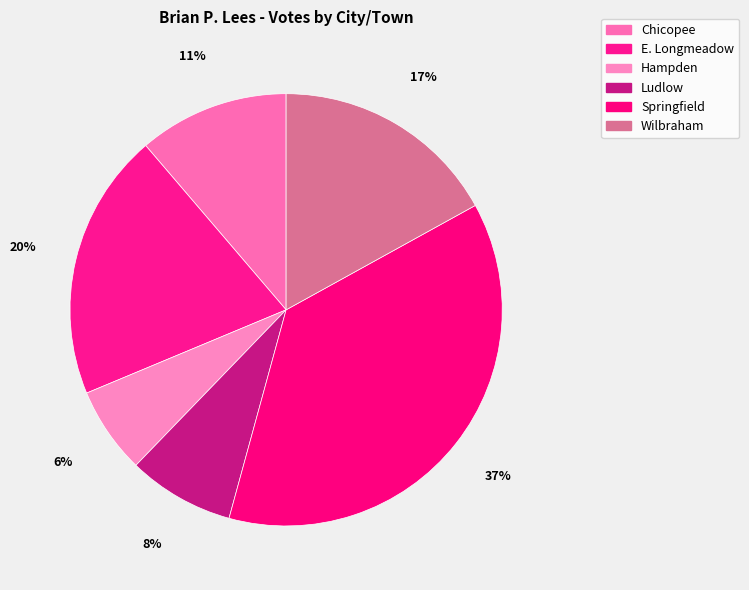

Count the number of slices in the pie.

6